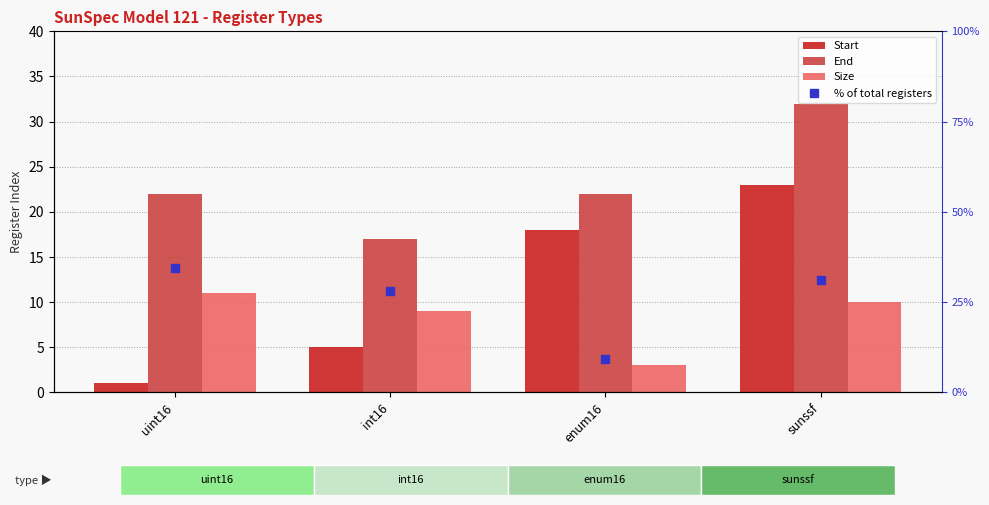

What is the difference between the maximum and second lowest values in the Start series?

18